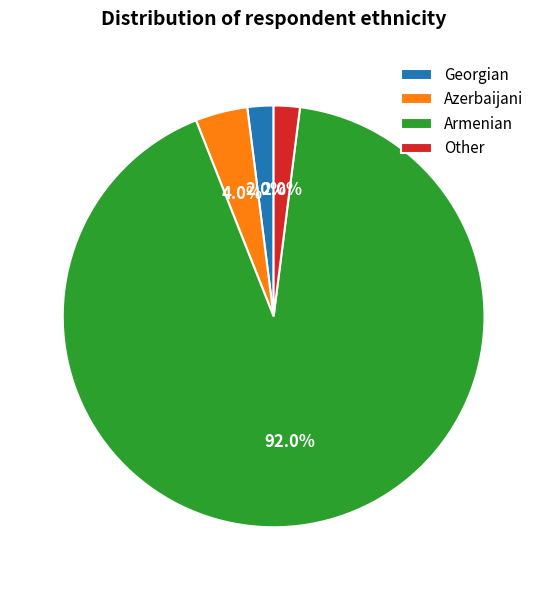

Is Armenian the majority of the pie?

Yes